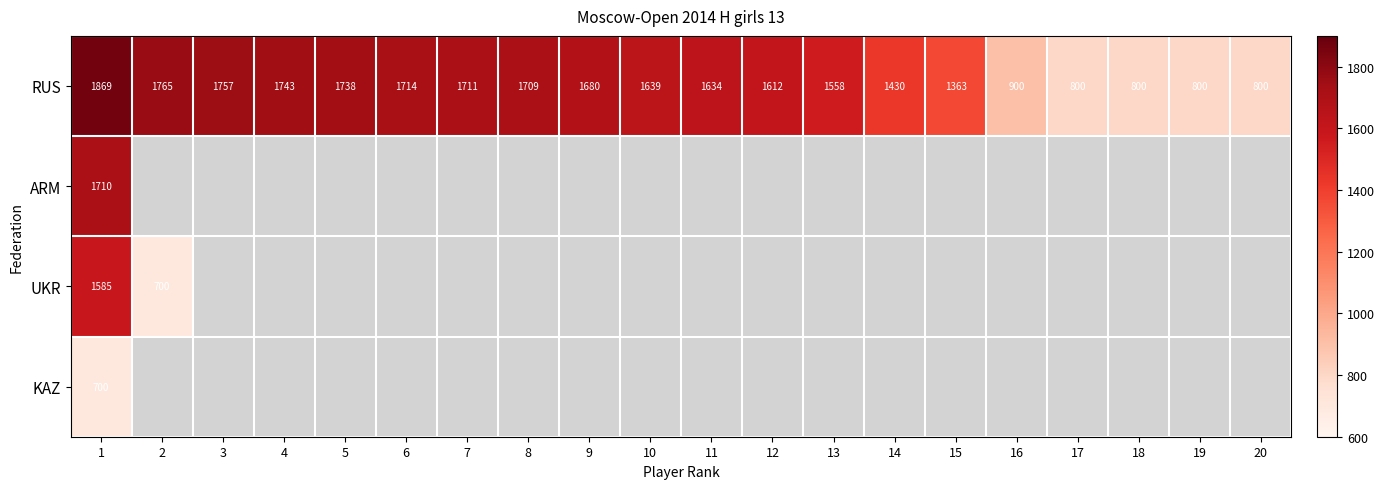

How many data points in RUS are less than 1639?

10